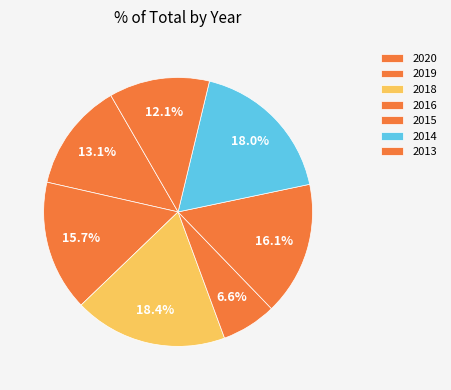

Combined, what portion of the pie is 2019 and 2016?

22.3%